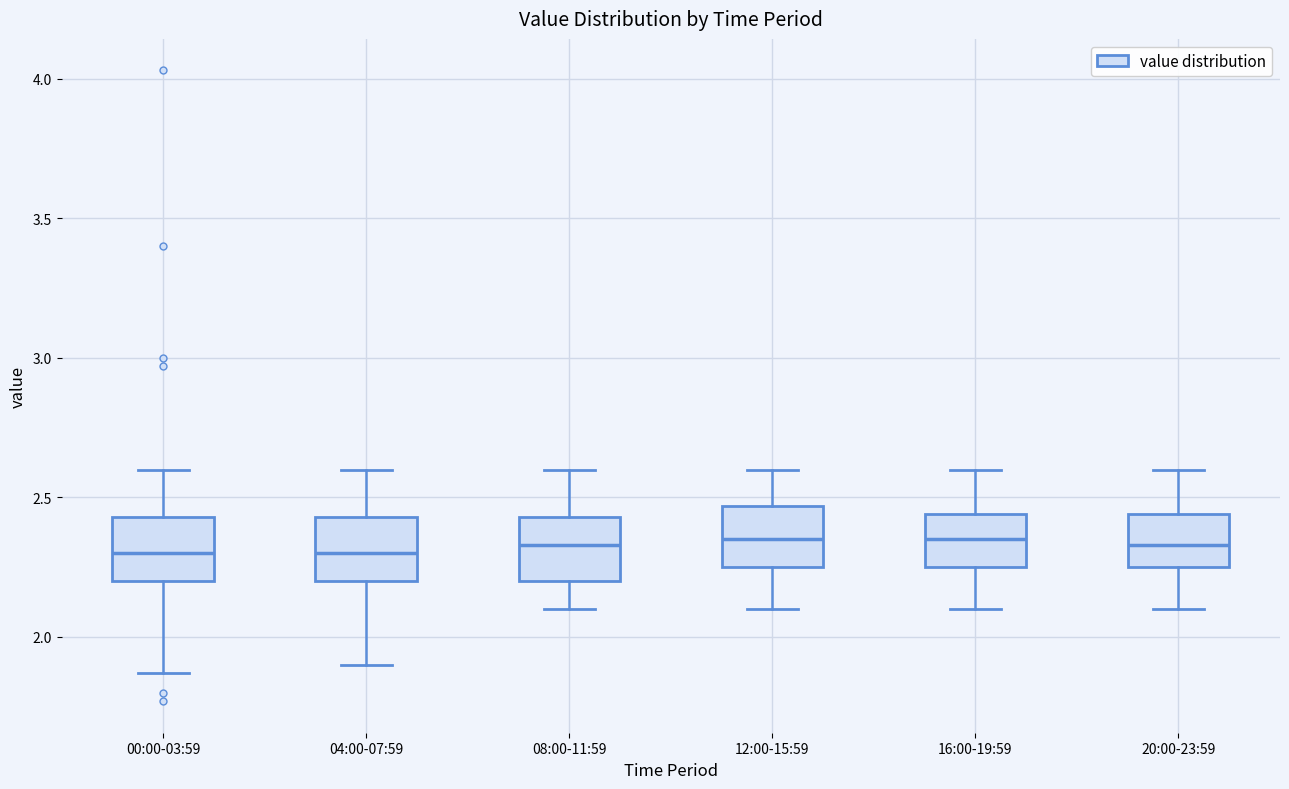

Where does the upper whisker of the box for 04:00-07:59 end on the y-axis? The values are not printed on the chart, so give them approximately, as read against the axis.

2.60